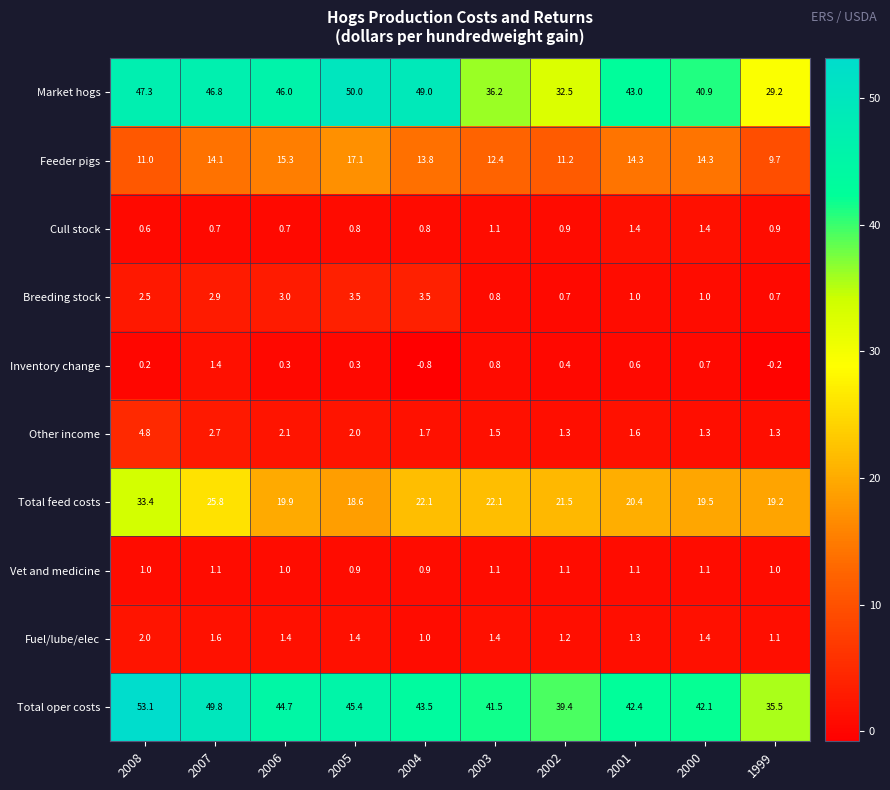

Is it true that Vet and medicine equals 1.1 at 2000?

True